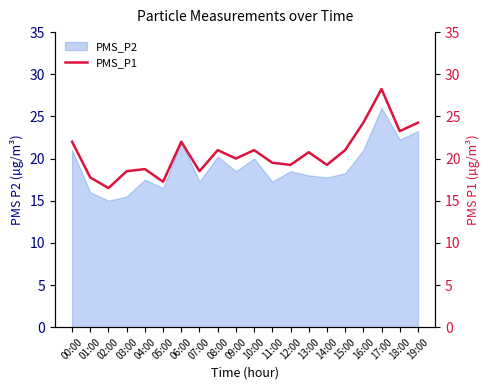

What is the difference between the maximum and second lowest values?

11.0